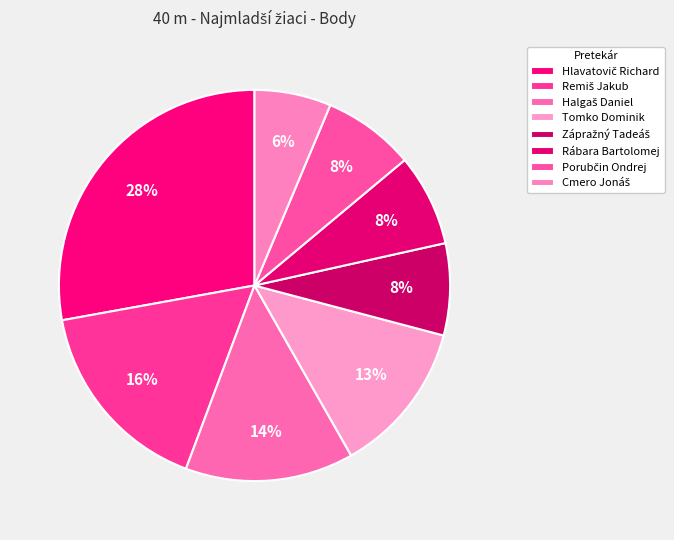

Which has a higher value, Rábara Bartolomej or Halgaš Daniel?

Halgaš Daniel